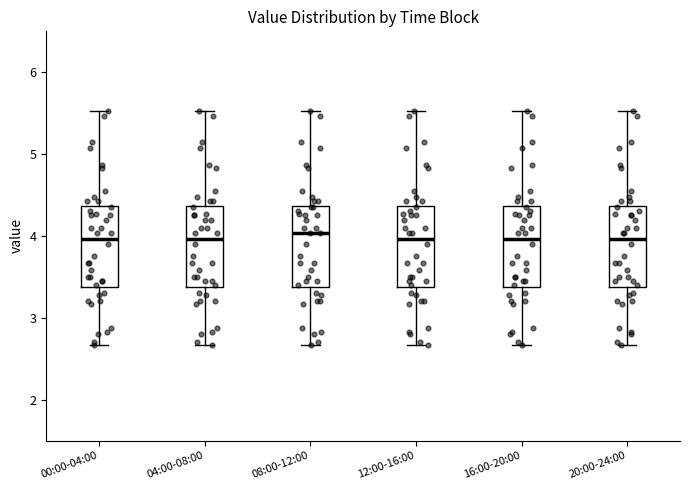

Reading left to right, transcribe this box plot: for each box, give where its median line is, the range the box spans, and where its two whiskers end, as read against the y-axis. The values are not printed on the chart, so give them approximately, as read against the axis.

00:00-04:00: median 4.0, box 3.4 to 4.4, whiskers 2.7 to 5.5
04:00-08:00: median 4.0, box 3.4 to 4.4, whiskers 2.7 to 5.5
08:00-12:00: median 4.0, box 3.4 to 4.4, whiskers 2.7 to 5.5
12:00-16:00: median 4.0, box 3.4 to 4.4, whiskers 2.7 to 5.5
16:00-20:00: median 4.0, box 3.4 to 4.4, whiskers 2.7 to 5.5
20:00-24:00: median 4.0, box 3.4 to 4.4, whiskers 2.7 to 5.5